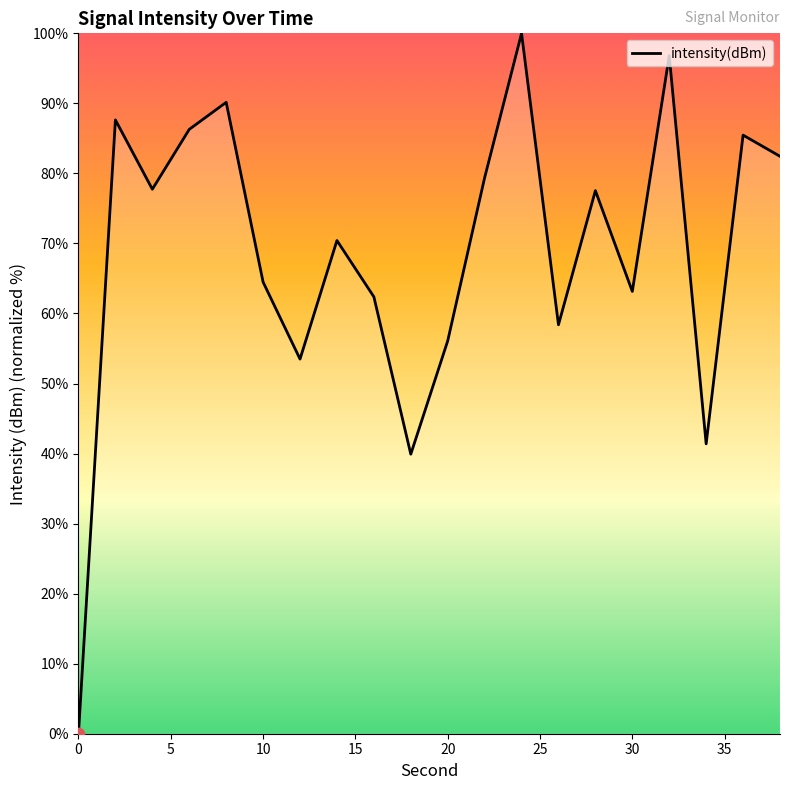

What is the greatest value displayed?

100.0